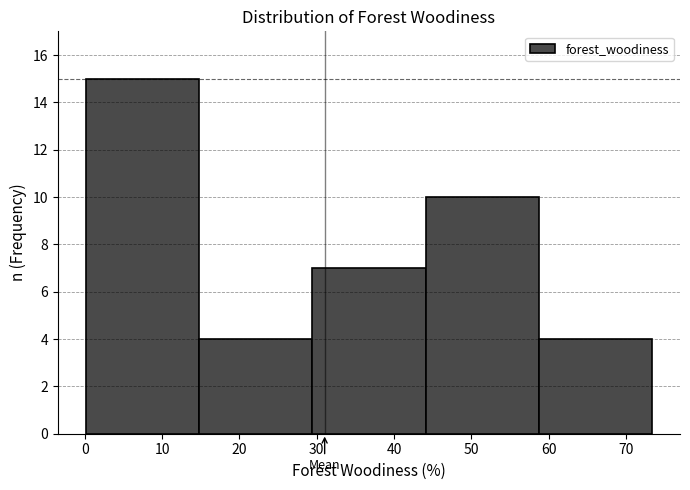

Which range on the x-axis has the tallest bar?

0 to 15